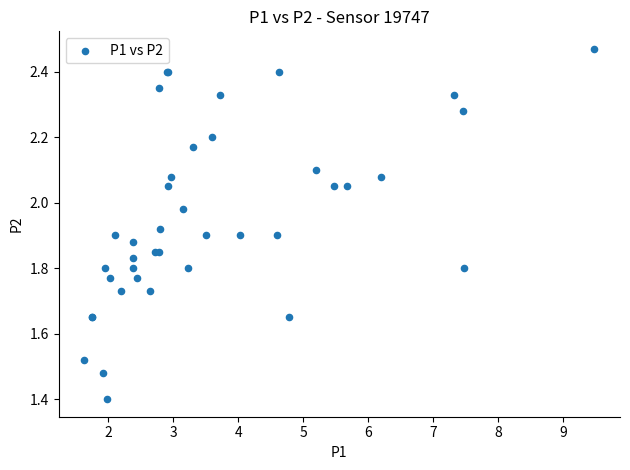

What Y value in the scatter plot is closest to 1?

1.4